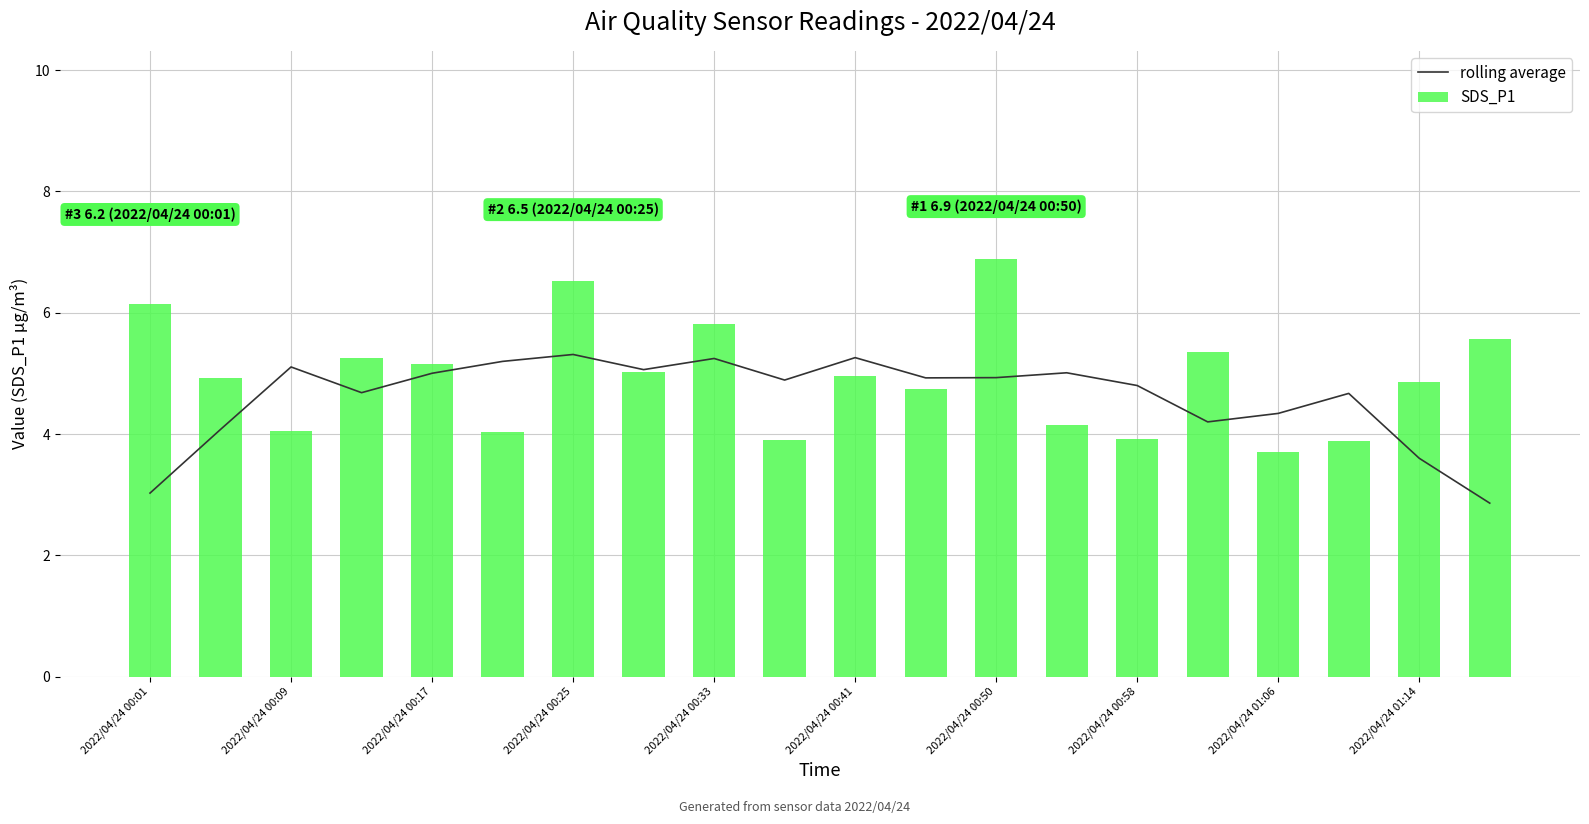

What is the value of the rolling average bar at the 10th from the left?

4.9